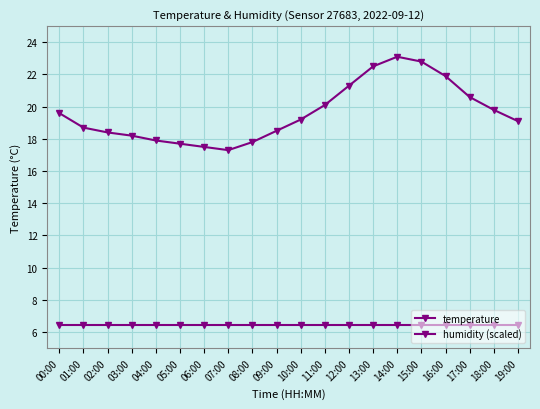

What is the value of the temperature point at the 13th from the left?

21.3